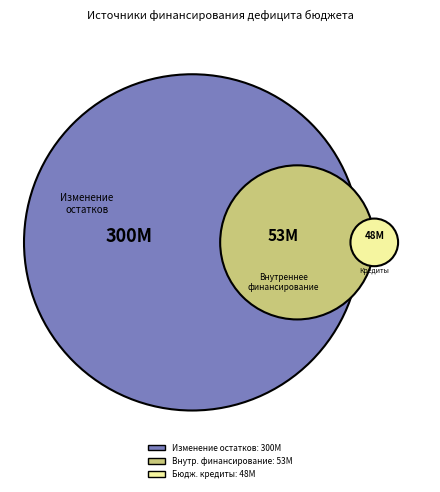

What is the ratio of the value at ИСТОЧНИКИ ВНУТРЕННЕГО ФИНАНСИРОВАНИЯ to the value at Бюджетные кредиты от других бюджетов?

1.1